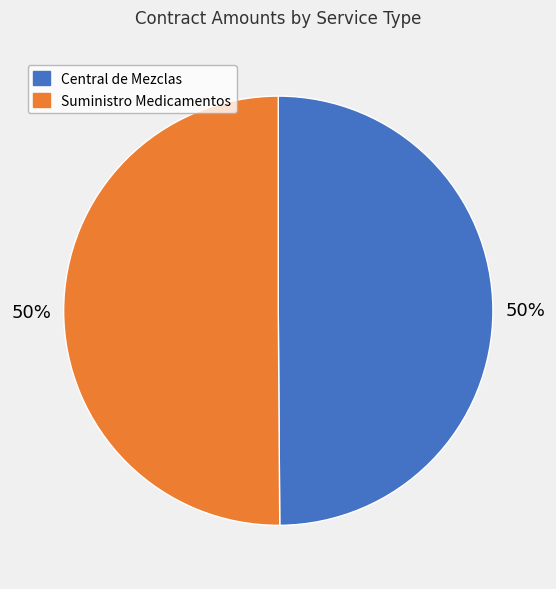

To the nearest percent, what percentage of the pie is Central de Mezclas?

50%